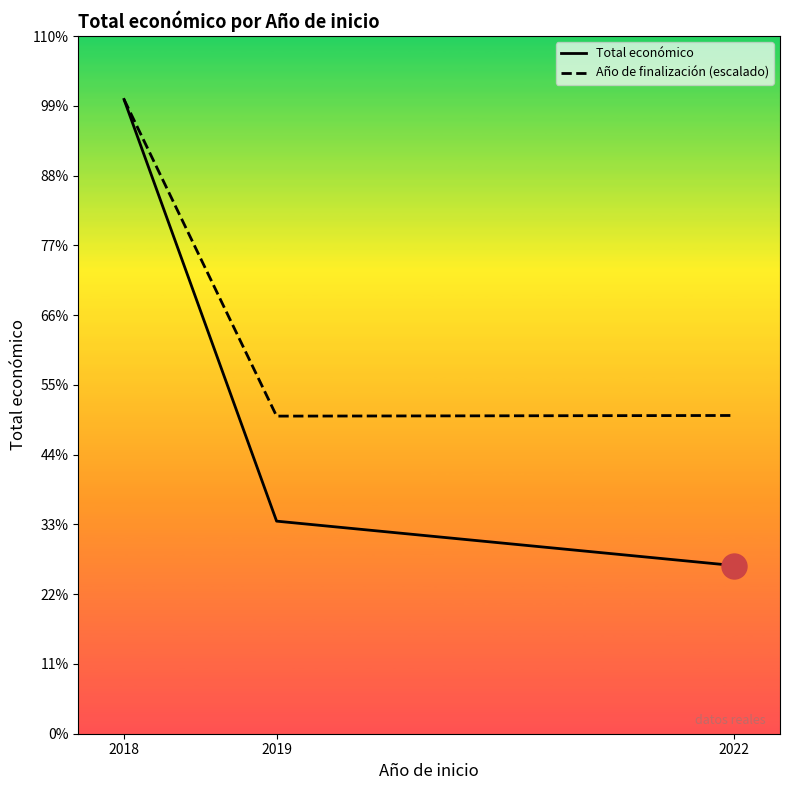

Does the chart display data point markers on the line(s)?

No